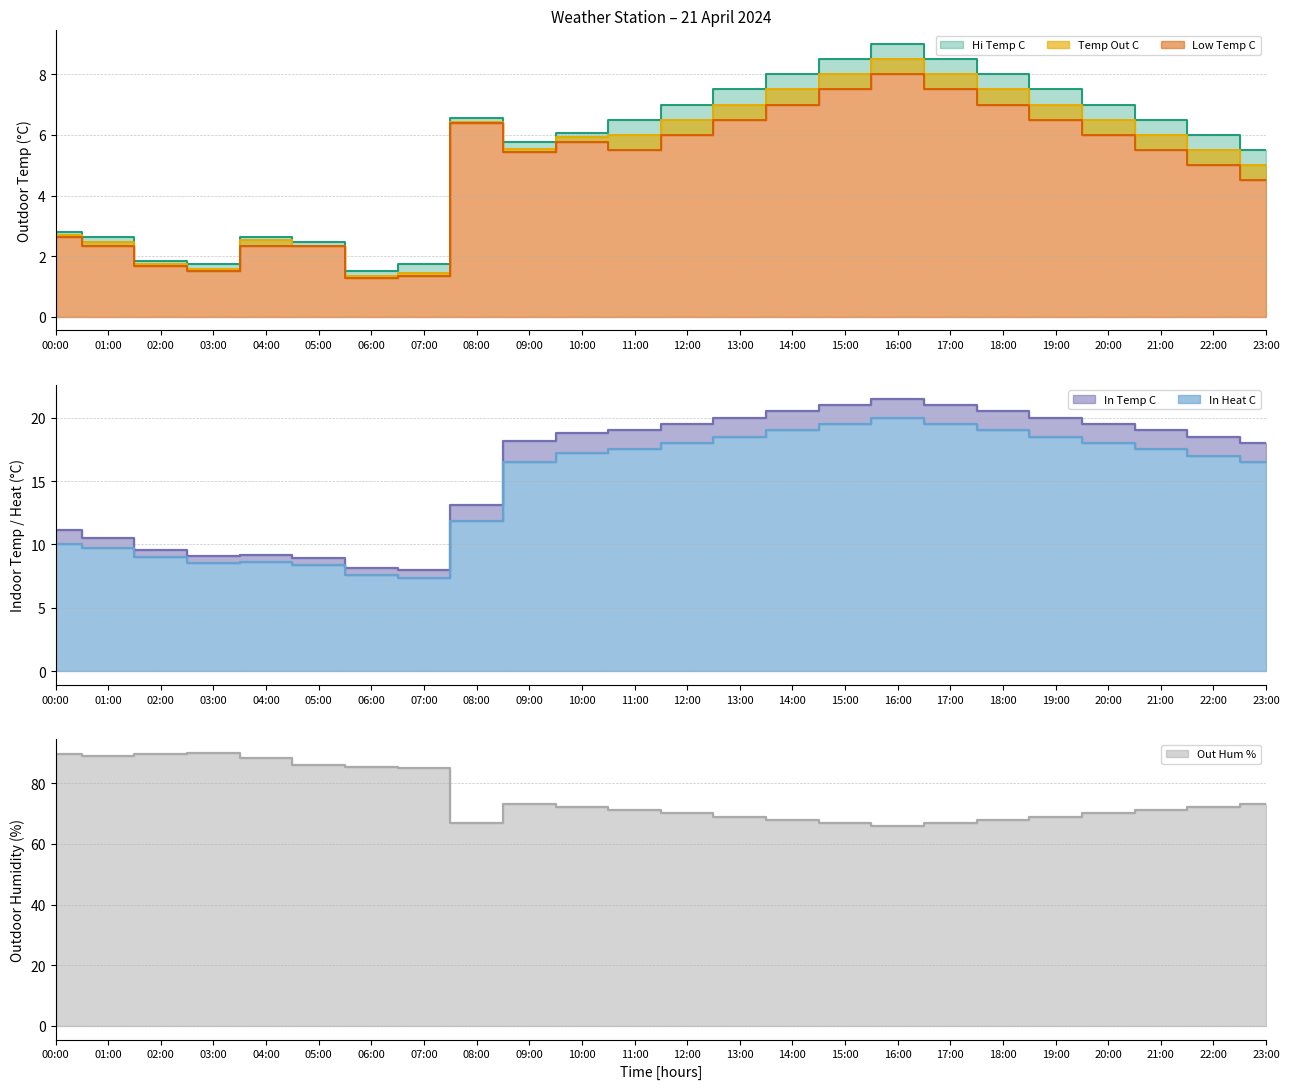

How many data points in Out Hum are above 72?

10